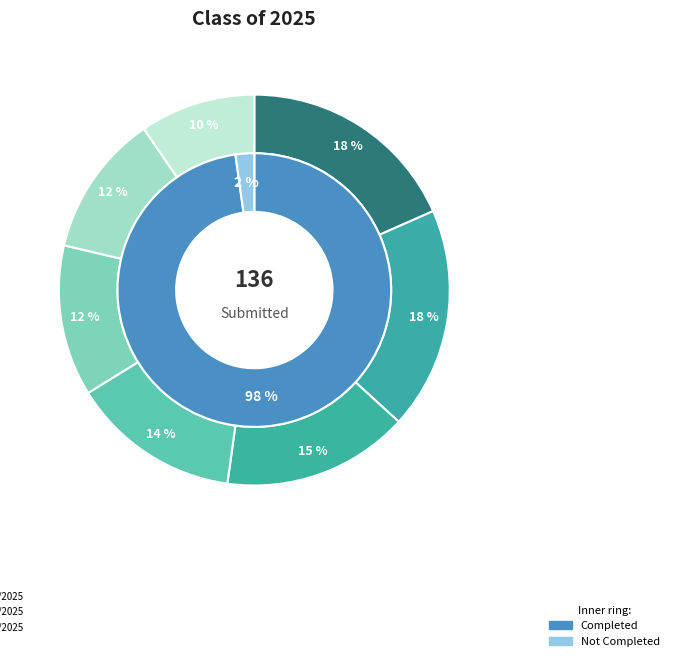

Is there any slice that represents more than half of the pie?

No